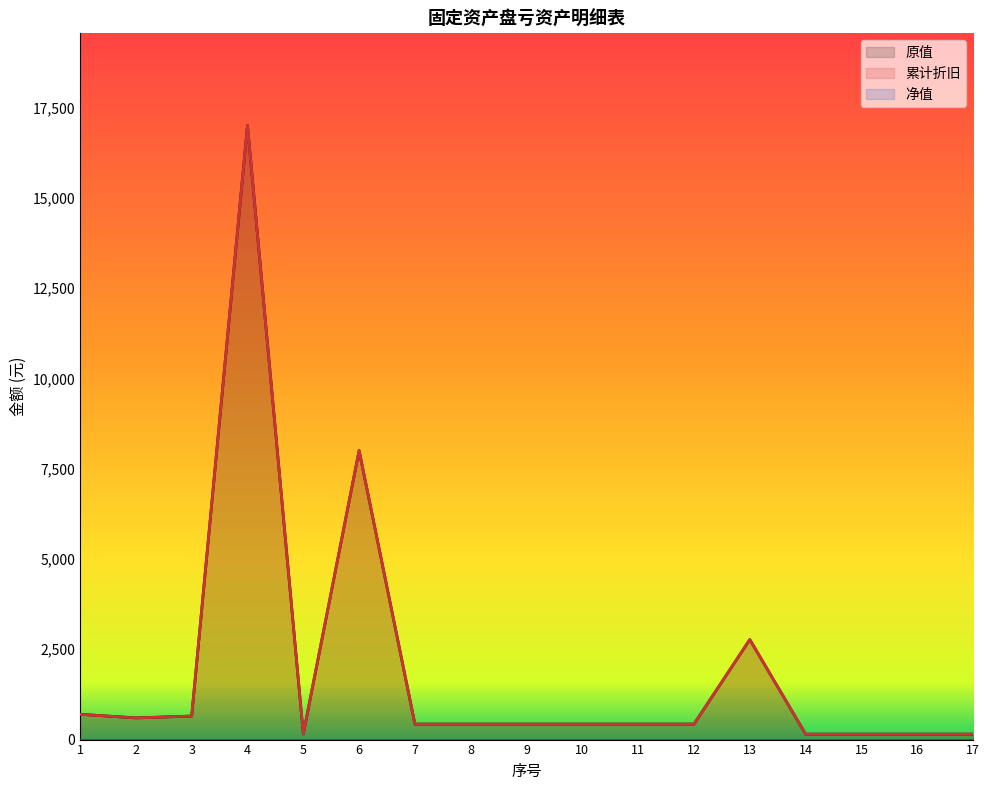

At which category does 累计折旧 reach its first local peak?

4